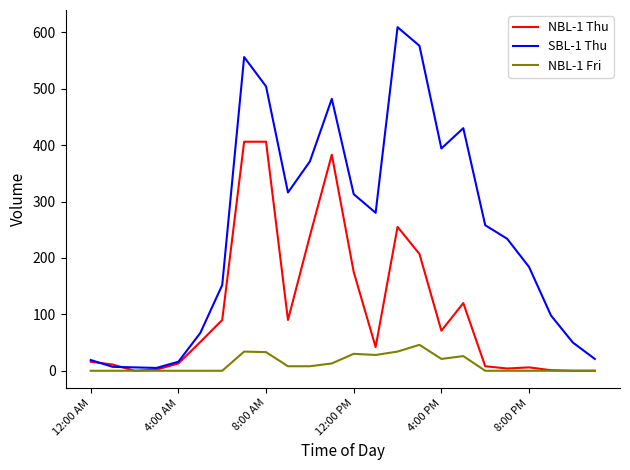

Count the number of categories in the chart.

24